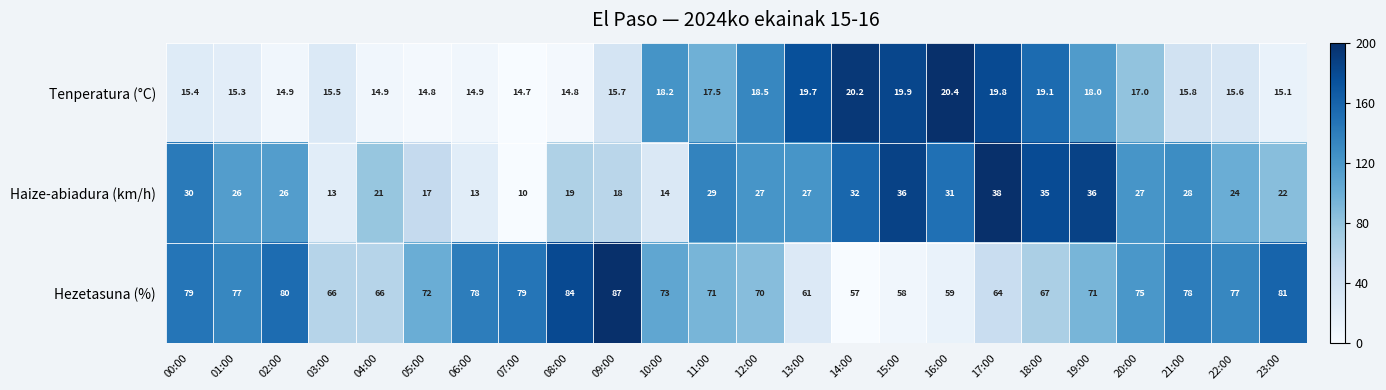

What is the sum of the Haize-abiadura (km/h) values at 12:00 and 23:00?

49.0